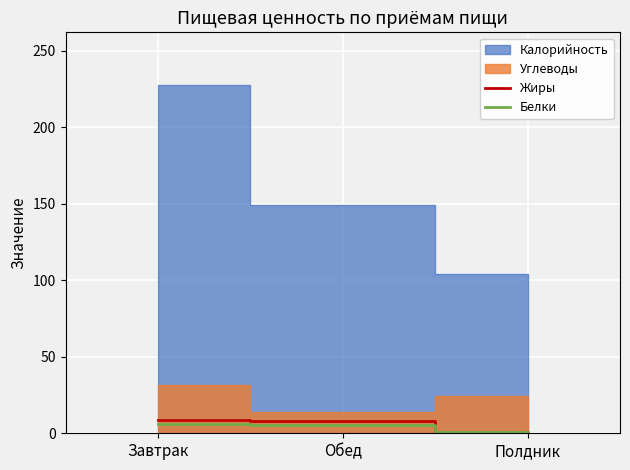

Which has a higher value, Обед or Полдник?

Обед